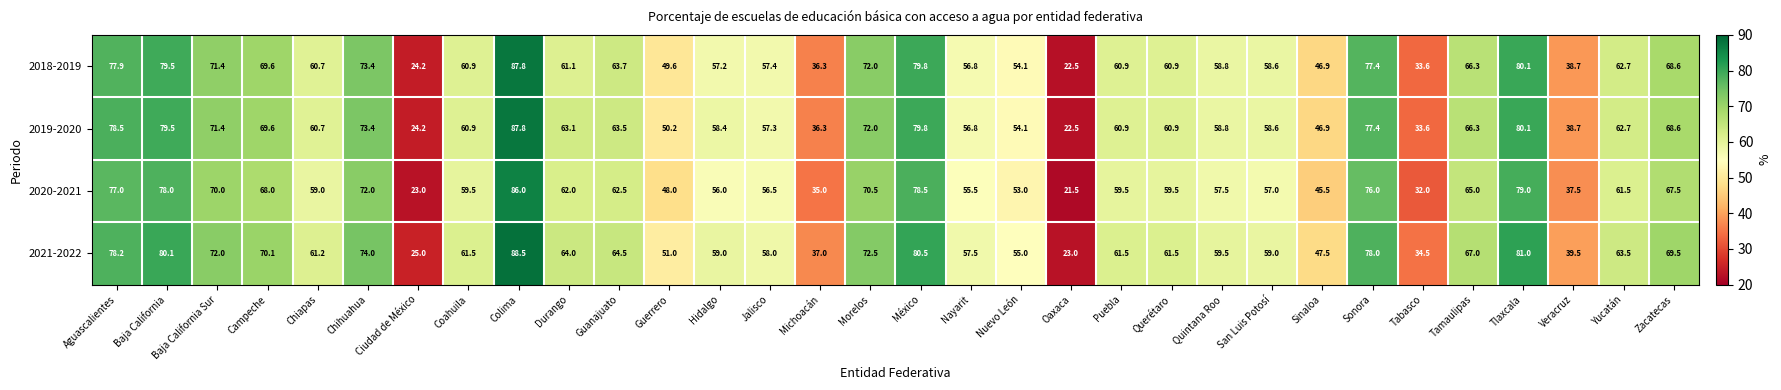

How many series are shown in this chart?

4